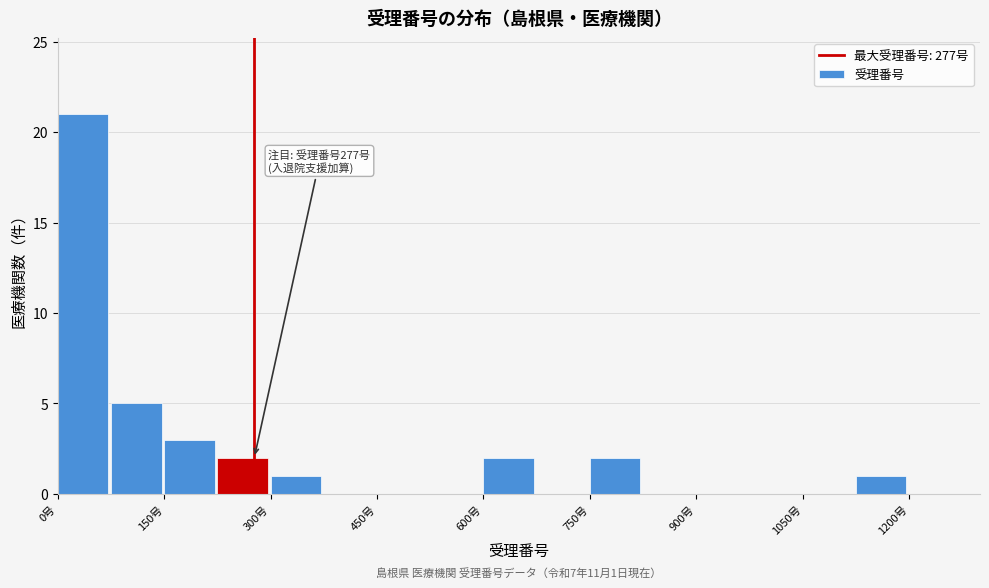

Around what value on the x-axis is the tallest bar? Give the approximate position of its centre, as read against the axis.

40